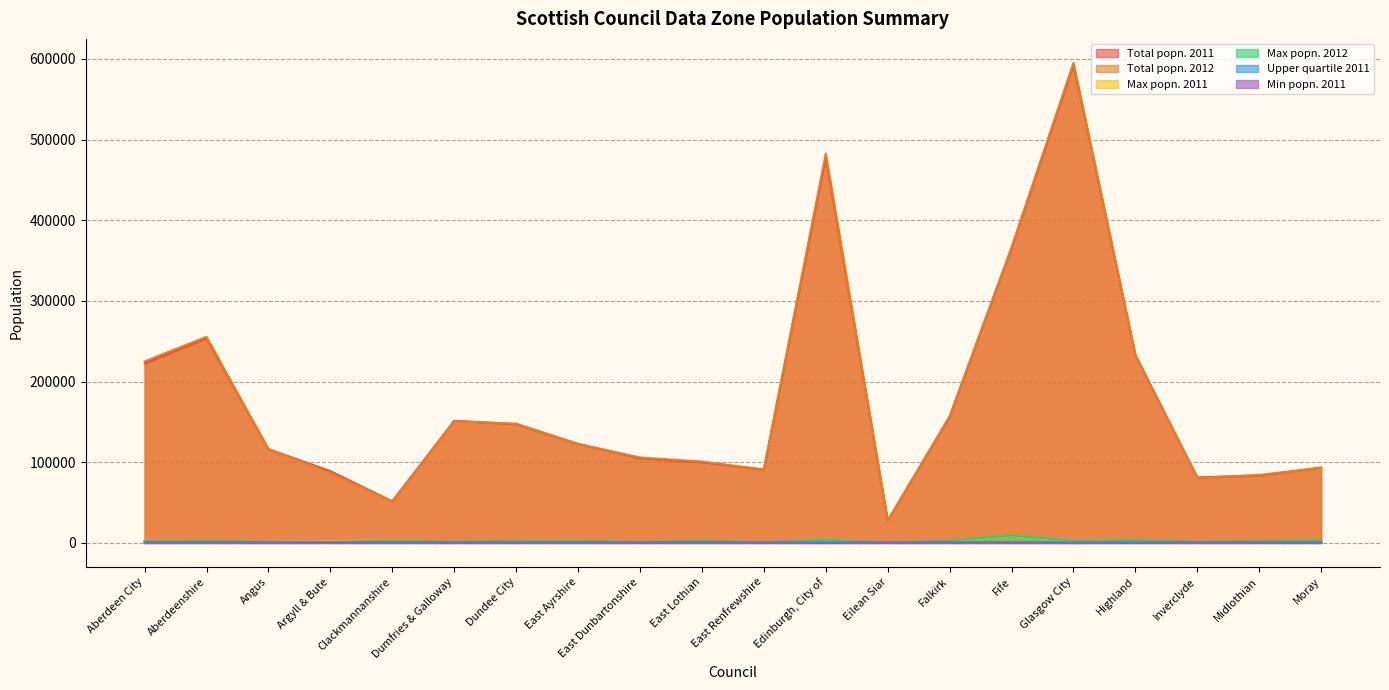

What is the value of the Upper quartile 2011 point at the 14th from the left?

875